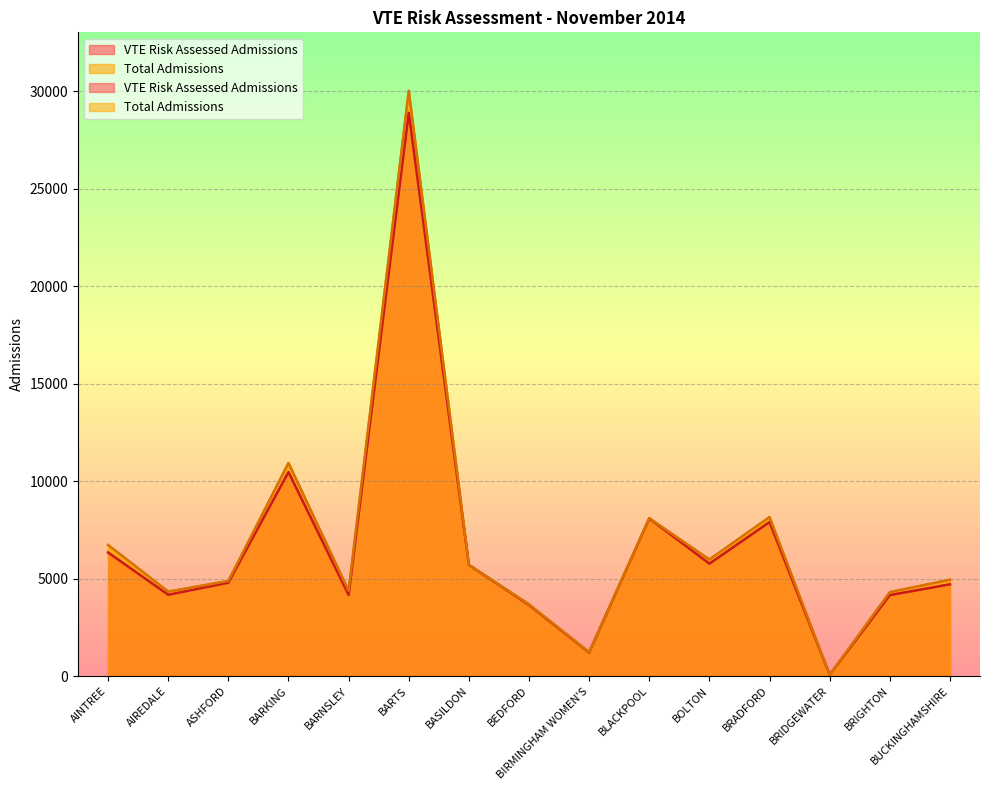

Reading left to right, transcribe all the data shown in this chart.

VTE Risk Assessed Admissions: 6343	4174	4795	10470	4167	28897	5704	3650	1211	8089	5770	7904	67	4158	4710
Total Admissions: 6728	4337	4884	10936	4380	30024	5711	3684	1233	8102	5983	8160	67	4308	4947